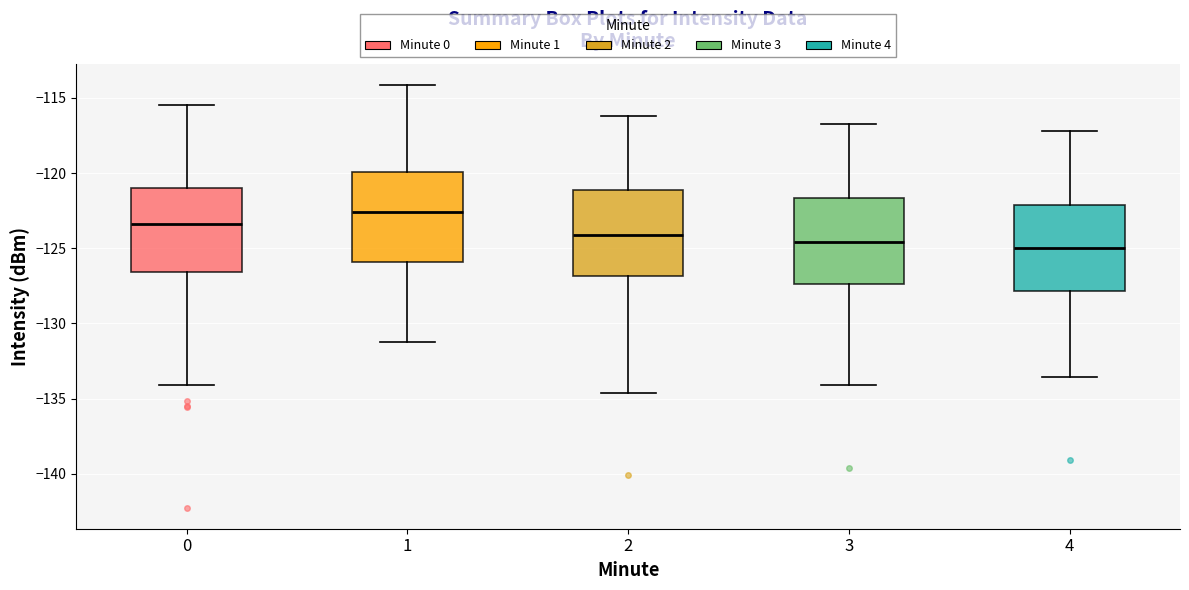

Reading left to right, transcribe this box plot: for each box, give where its median line is, the range the box spans, and where its two whiskers end, as read against the y-axis. The values are not printed on the chart, so give them approximately, as read against the axis.

0: median -123.5, box -126.5 to -121.0, whiskers -134.0 to -115.5
1: median -122.5, box -126.0 to -120.0, whiskers -131.0 to -114.0
2: median -124.0, box -127.0 to -121.0, whiskers -134.5 to -116.0
3: median -124.5, box -127.5 to -121.5, whiskers -134.0 to -116.5
4: median -125.0, box -128.0 to -122.0, whiskers -133.5 to -117.0